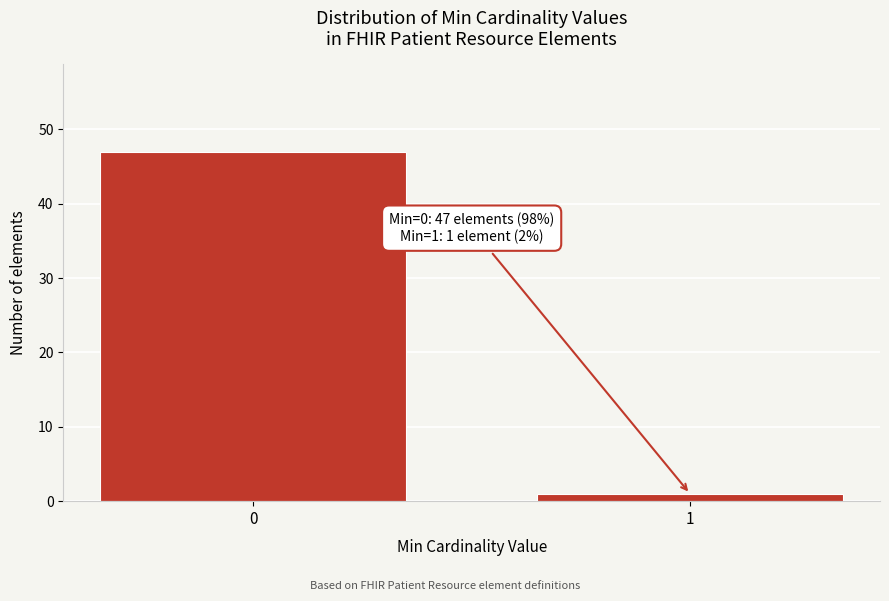

Reading right to left, extract all data points from this chart.

1	47